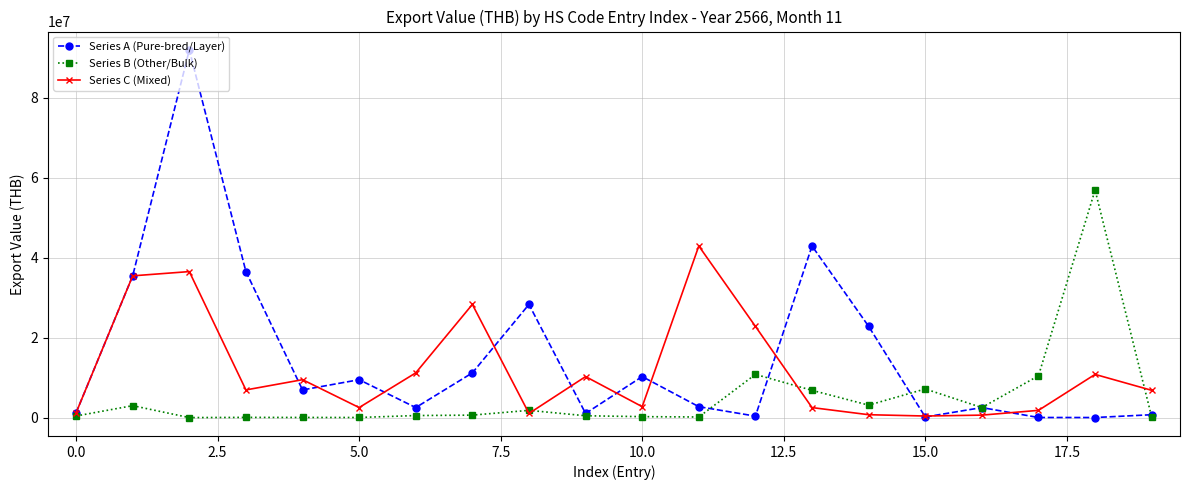

Which series has the largest range (max minus min)?

Series A (Pure-bred/Layer)